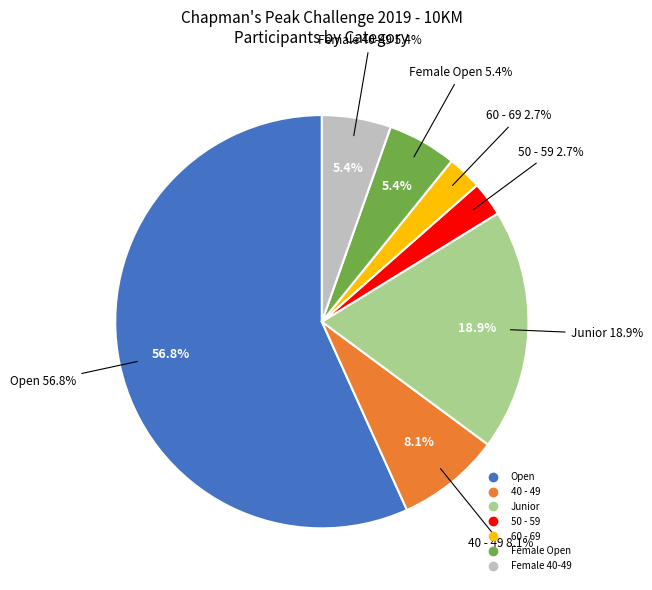

Approximately how many times larger is the value at 40 - 49 compared to 60 - 69?

2.9